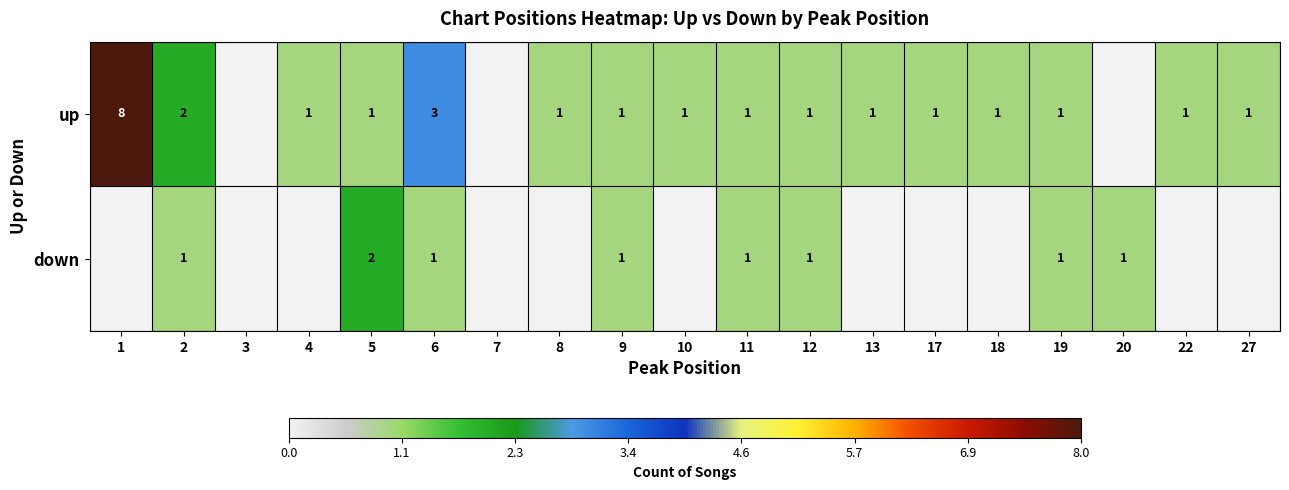

What is the total value across all series at 6?

4